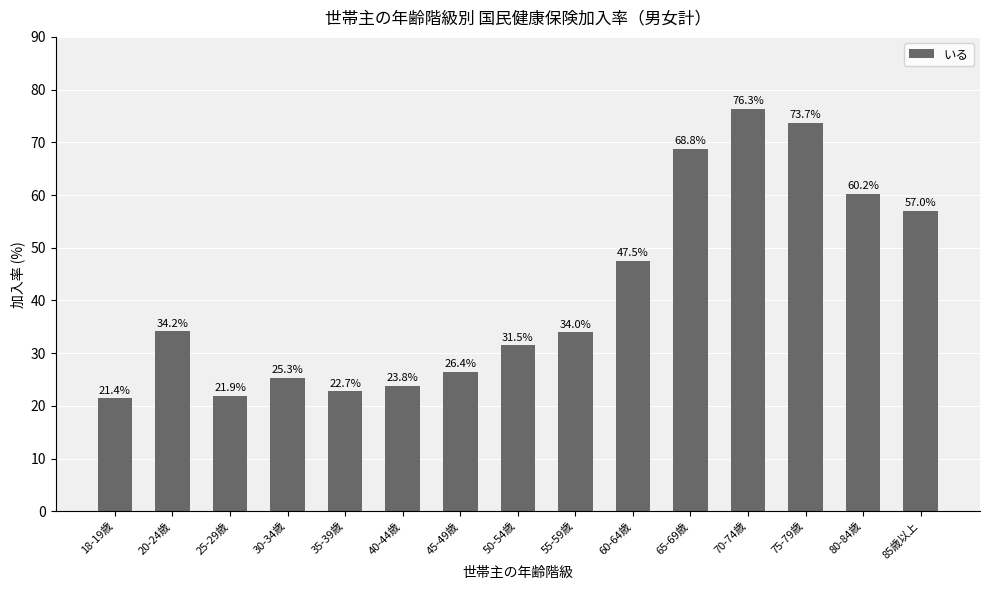

What is the difference between the maximum and minimum values?

54.9